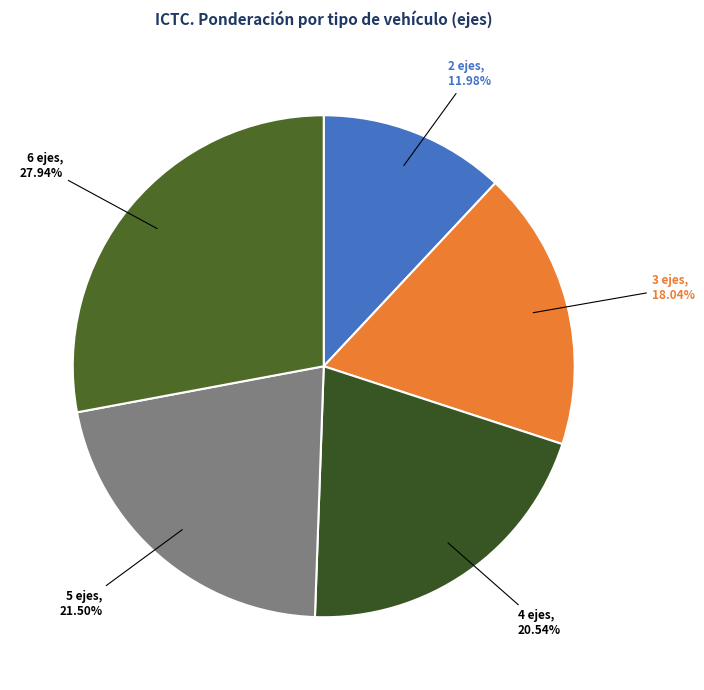

To the nearest percent, what is the average slice percentage?

20%